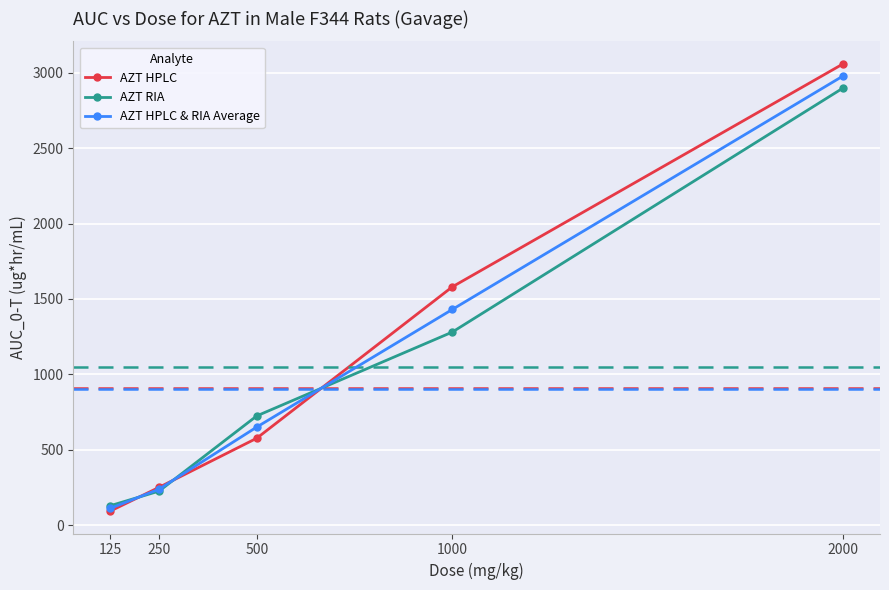

The AZT HPLC & RIA Average series shows 1430.0 at 1000. True or false?

True